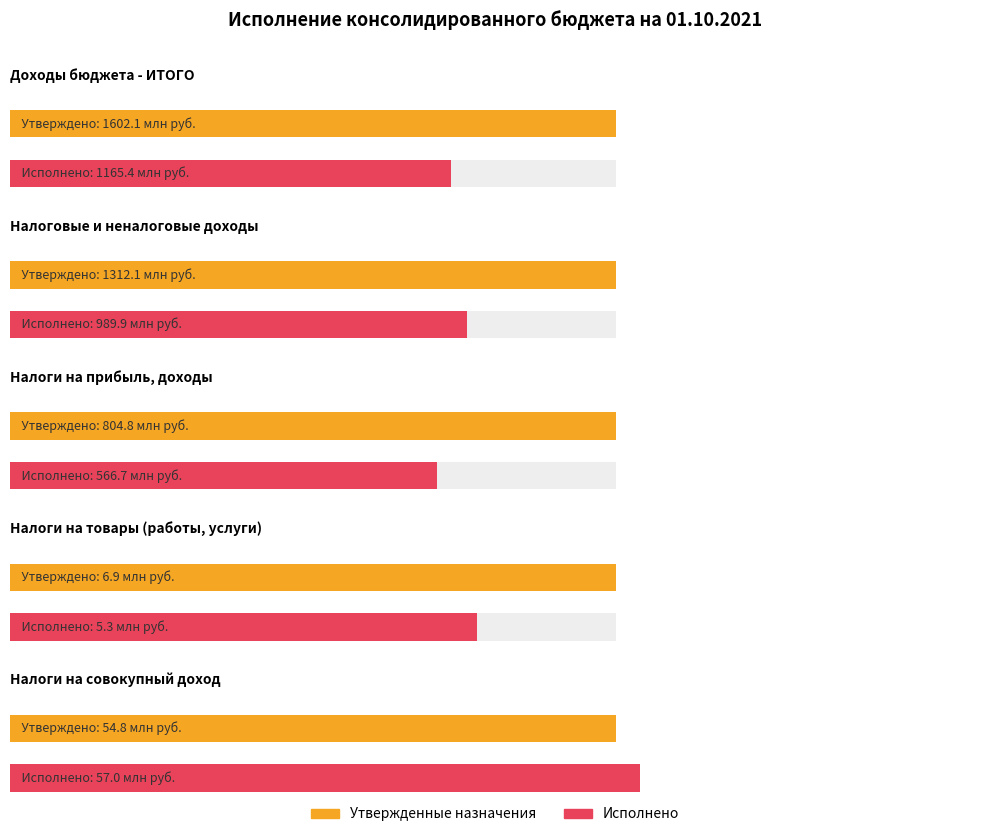

What is the value of the Исполнено (консолидированный) bar at the 5th from the left?

56980318.8